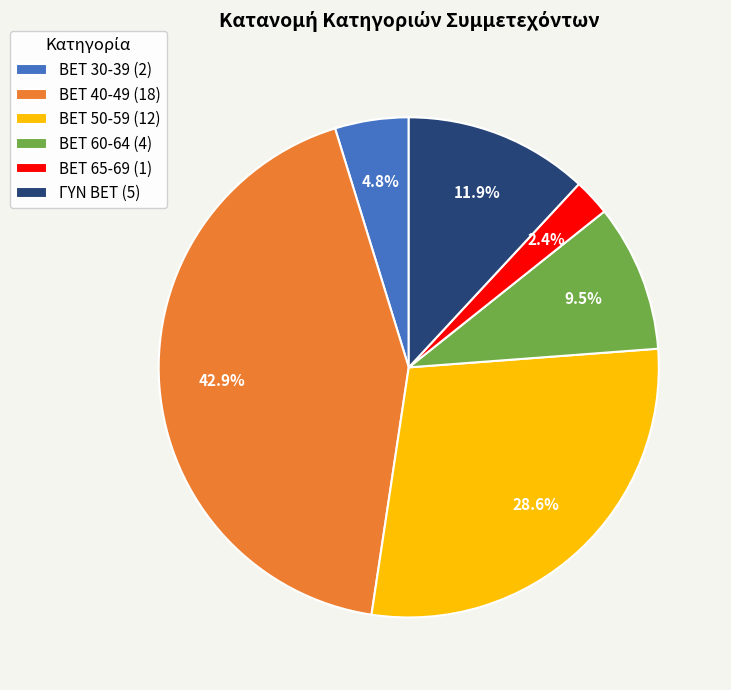

What percentage is the ΓΥΝ BET slice, to the nearest percent?

12%